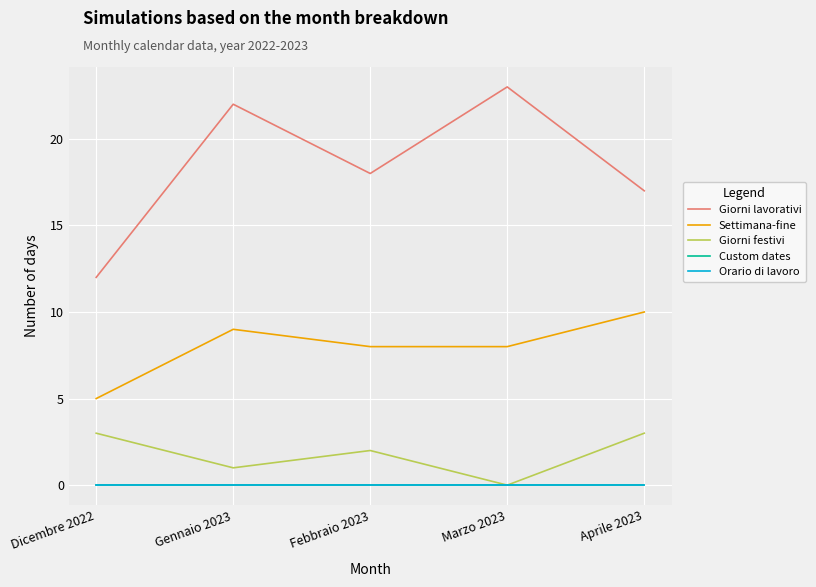

What is the spread (max minus min) of values at Aprile 2023?

17